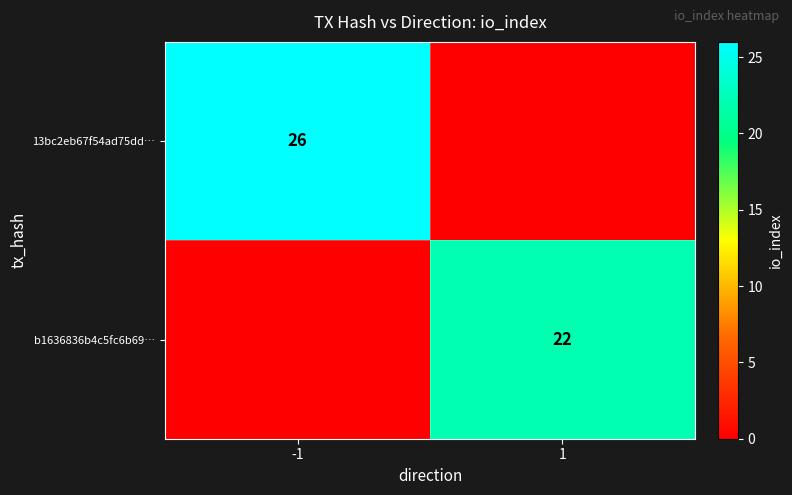

At which category is the sum across all series the highest?

-1